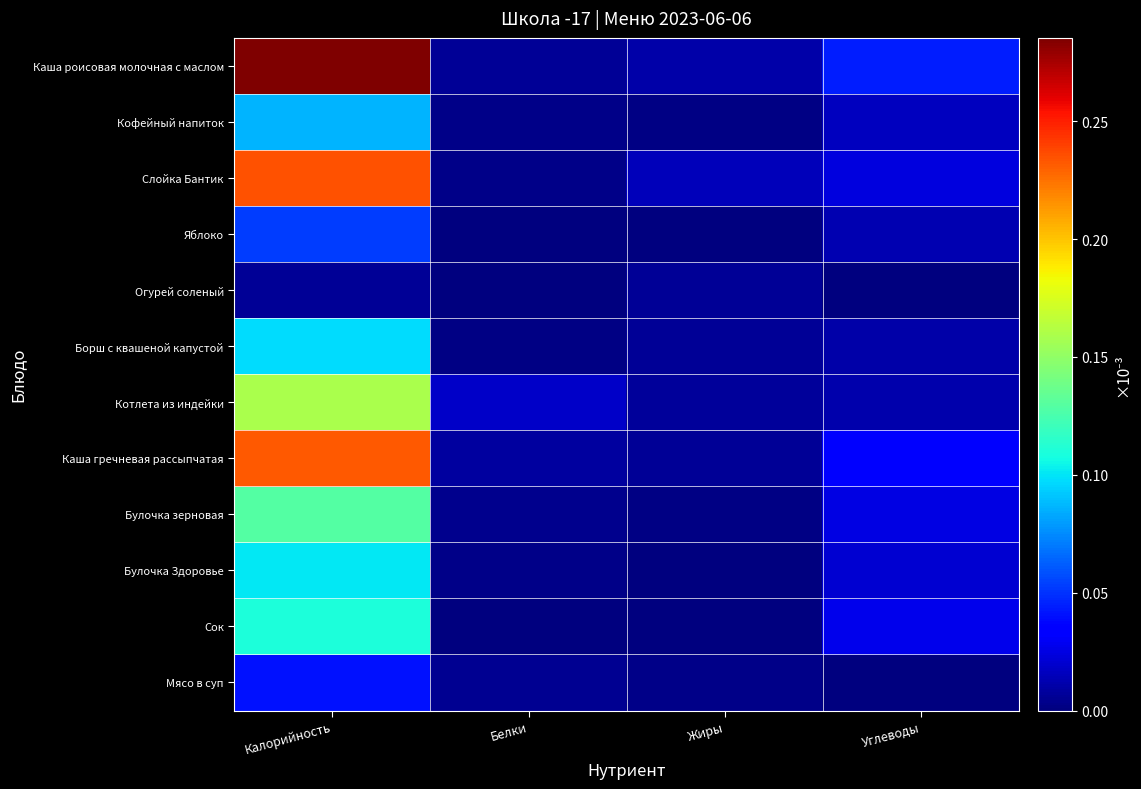

Which category has the lowest value across all series?

Жиры